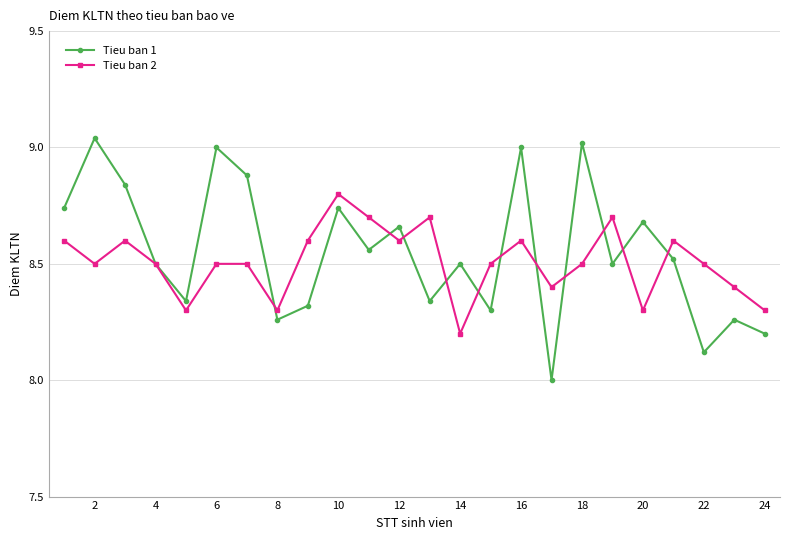

True or false: Tieu ban 1 has more than 0 interior local peaks.

True